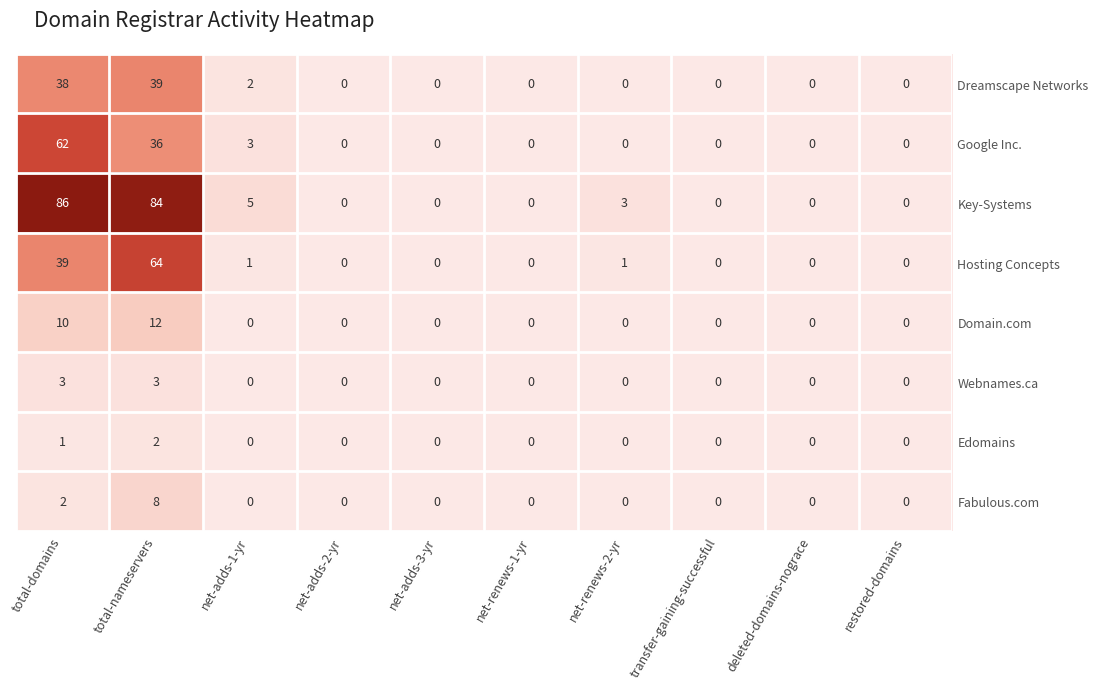

What is the difference between the maximum and minimum values in the Webnames.ca series?

3